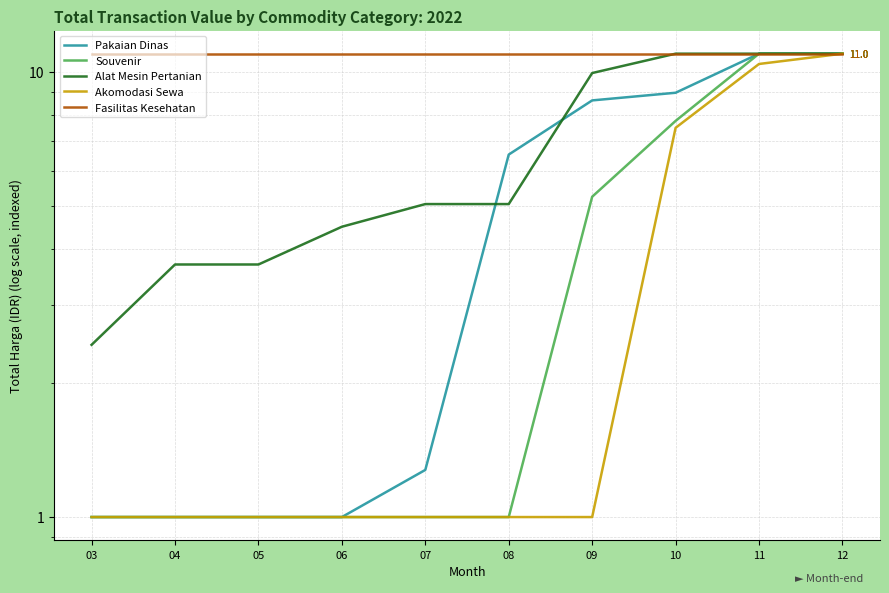

Which category has the highest value in the Fasilitas Kesehatan series?

03